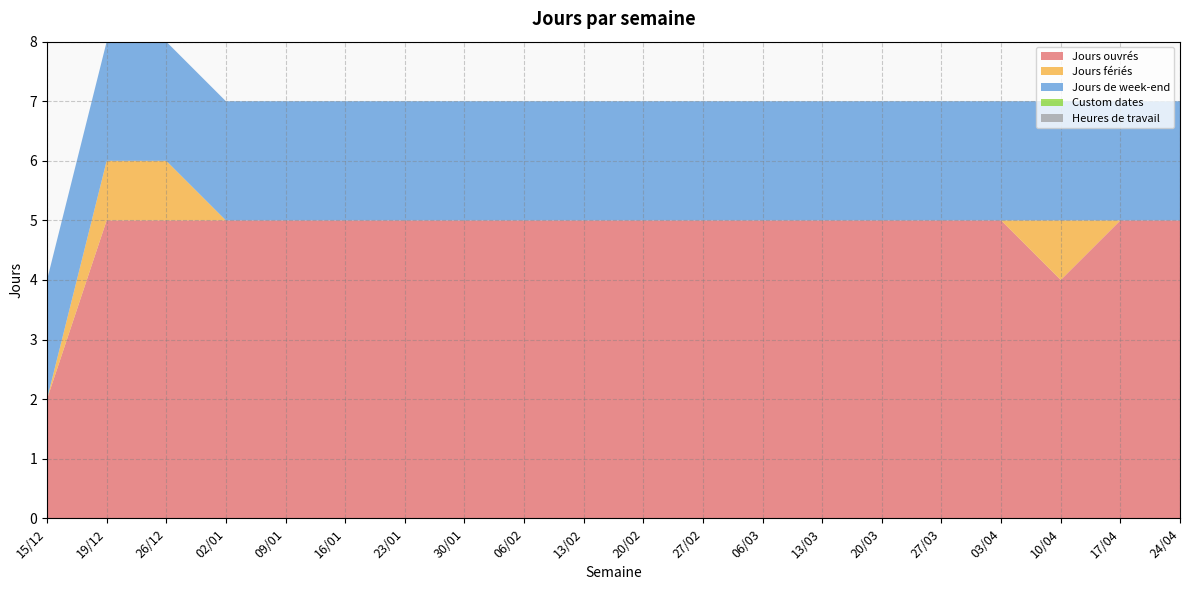

Reading left to right, what are all the values shown in this chart?

Jours ouvrés: 2	5	5	5	5	5	5	5	5	5	5	5	5	5	5	5	5	4	5	5
Jours fériés: 0	1	1	0	0	0	0	0	0	0	0	0	0	0	0	0	0	1	0	0
Jours de week-end: 2	2	2	2	2	2	2	2	2	2	2	2	2	2	2	2	2	2	2	2
Custom dates: 0	0	0	0	0	0	0	0	0	0	0	0	0	0	0	0	0	0	0	0
Heures de travail: 0	0	0	0	0	0	0	0	0	0	0	0	0	0	0	0	0	0	0	0